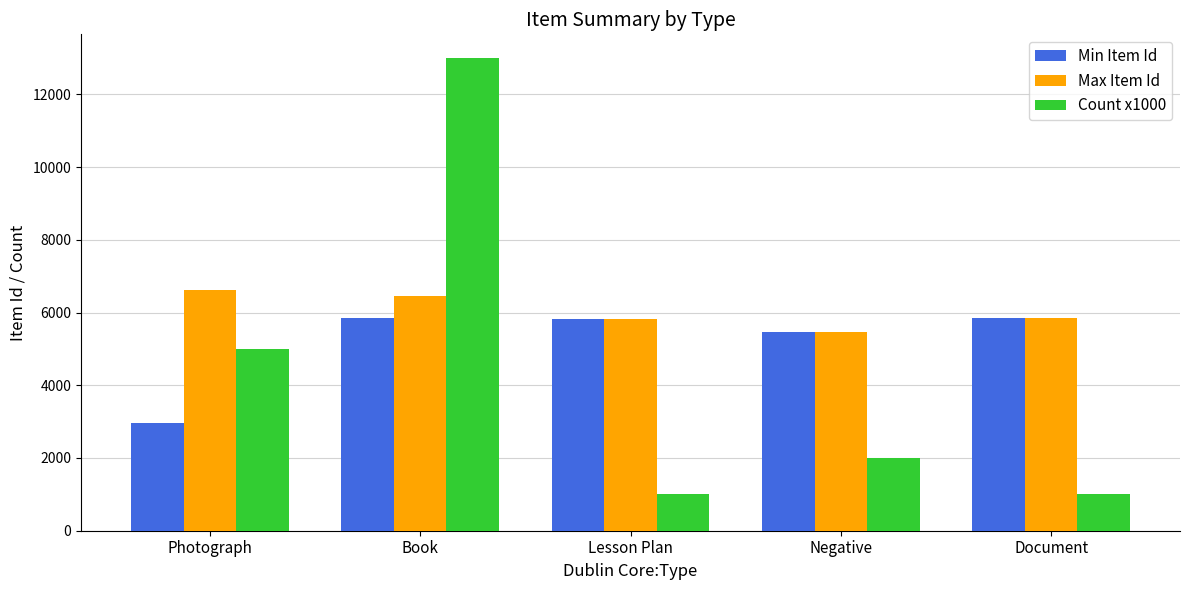

List the series in order of their peak value, highest first.

Count x1000, Max Item Id, Min Item Id